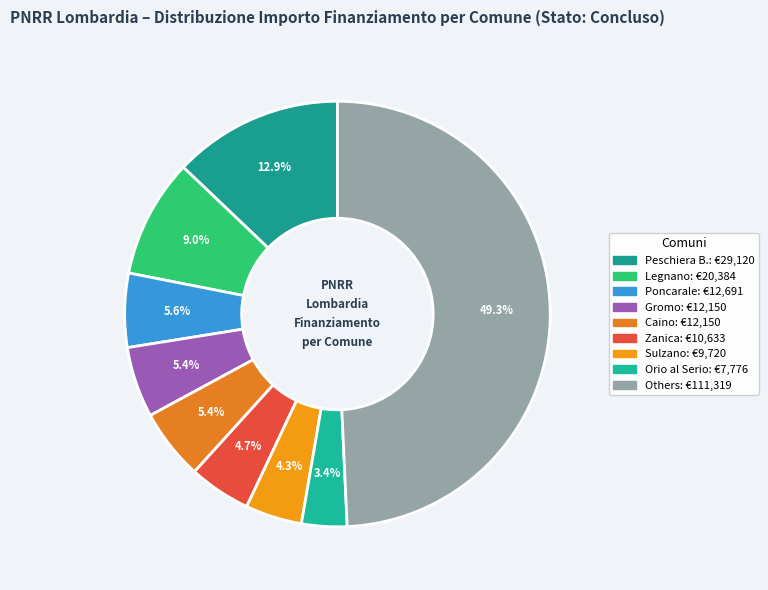

How many slices are in this pie chart?

9